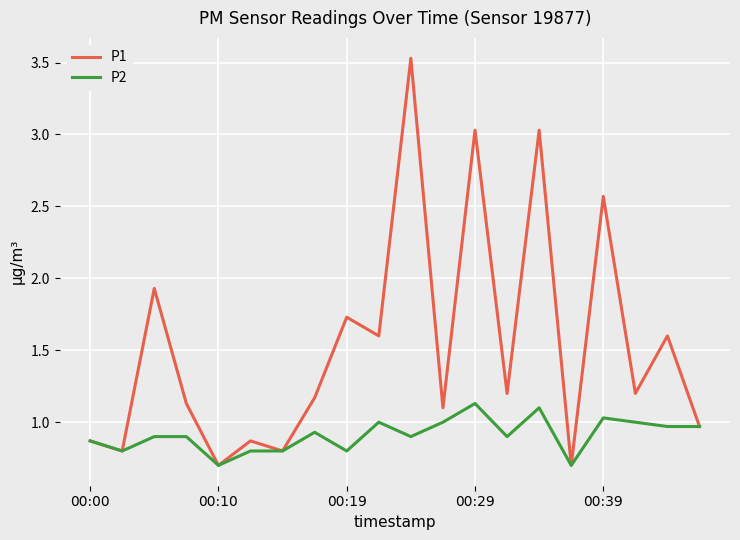

What is the difference between the maximum and minimum values in the P1 series?

2.8